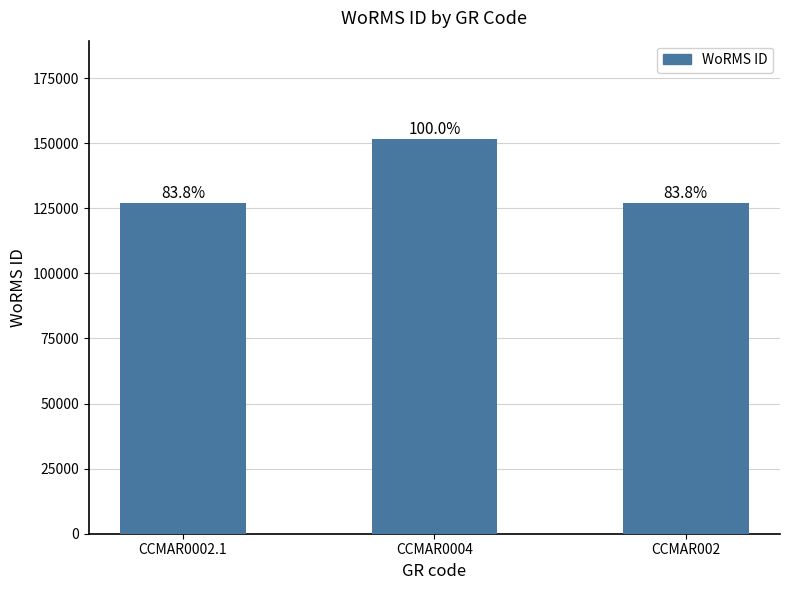

List the labels in order of value, largest first.

CCMAR0004, CCMAR0002.1, CCMAR002